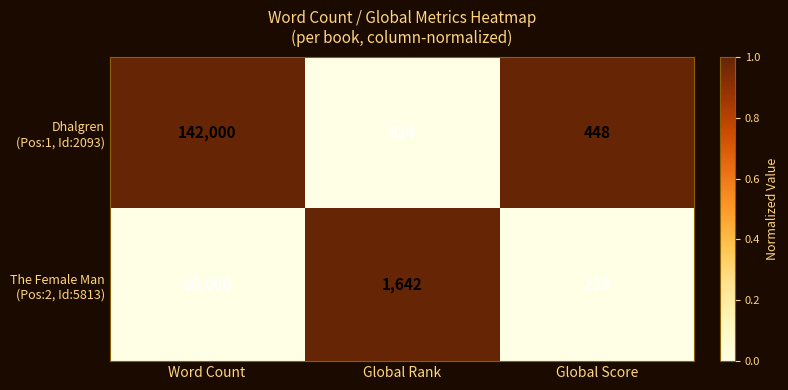

At which category is the sum across all series the highest?

Word Count